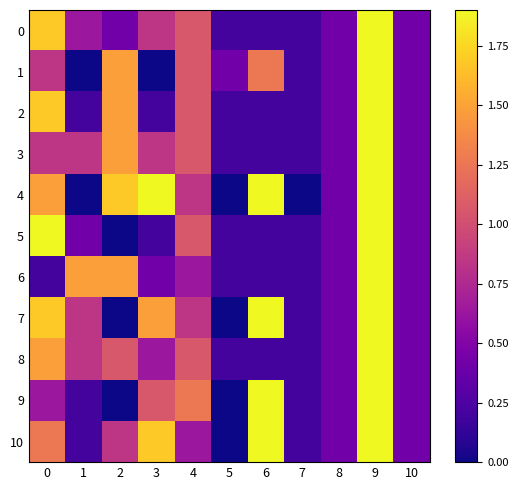

Between 1 and 4, which series saw the biggest shift?

1